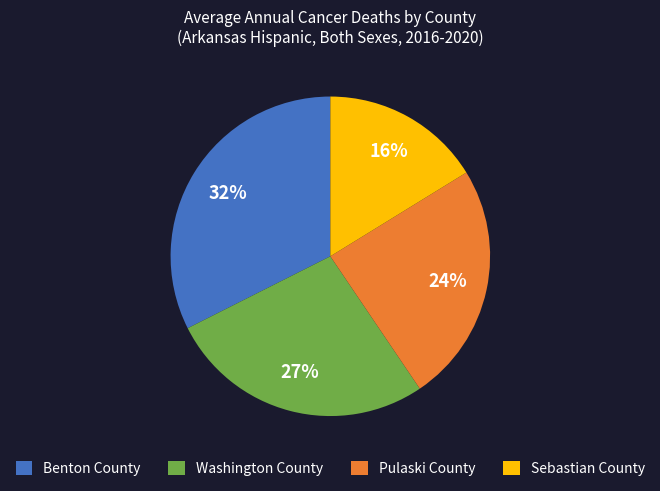

Which category has the biggest portion of the pie?

Benton County